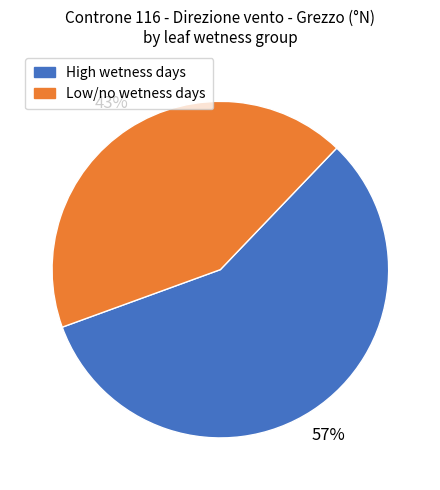

Does any single category account for the majority?

Yes